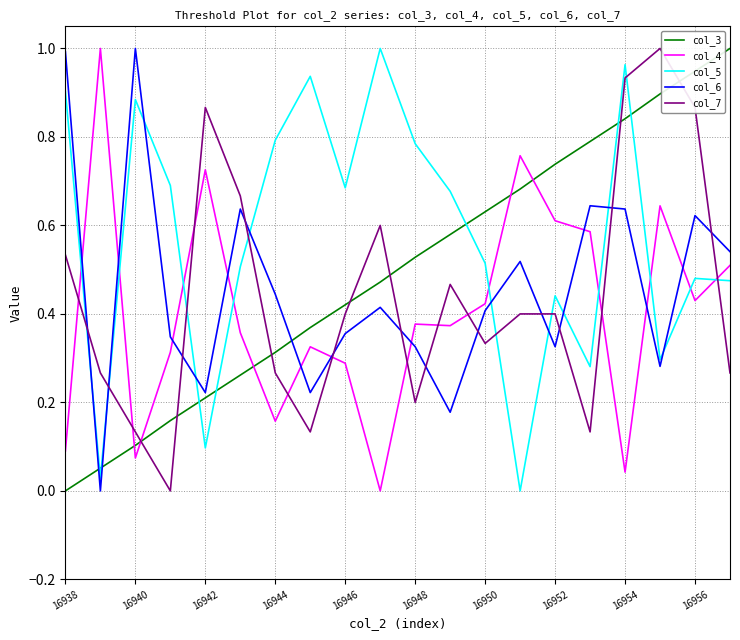

How many intersections are there between col_5 and col_4?

9